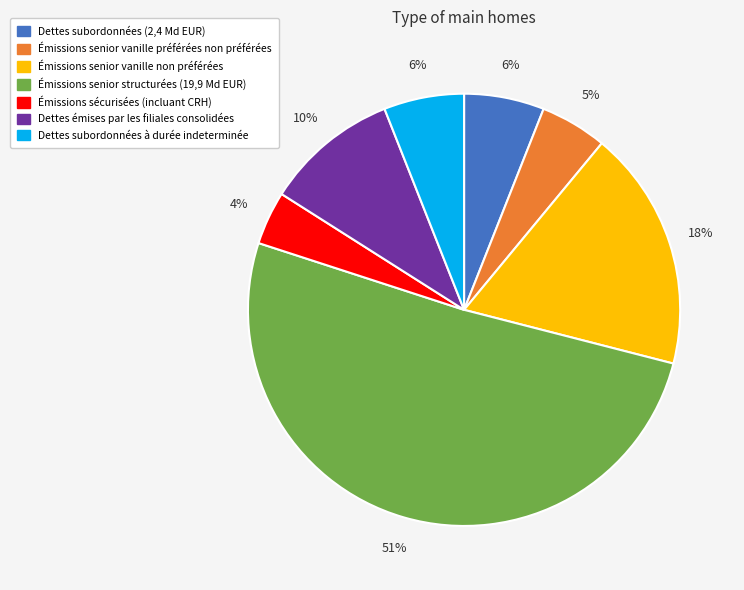

Is it true that Dettes subordonnées (2,4 Md EUR) is 6% of the pie?

True